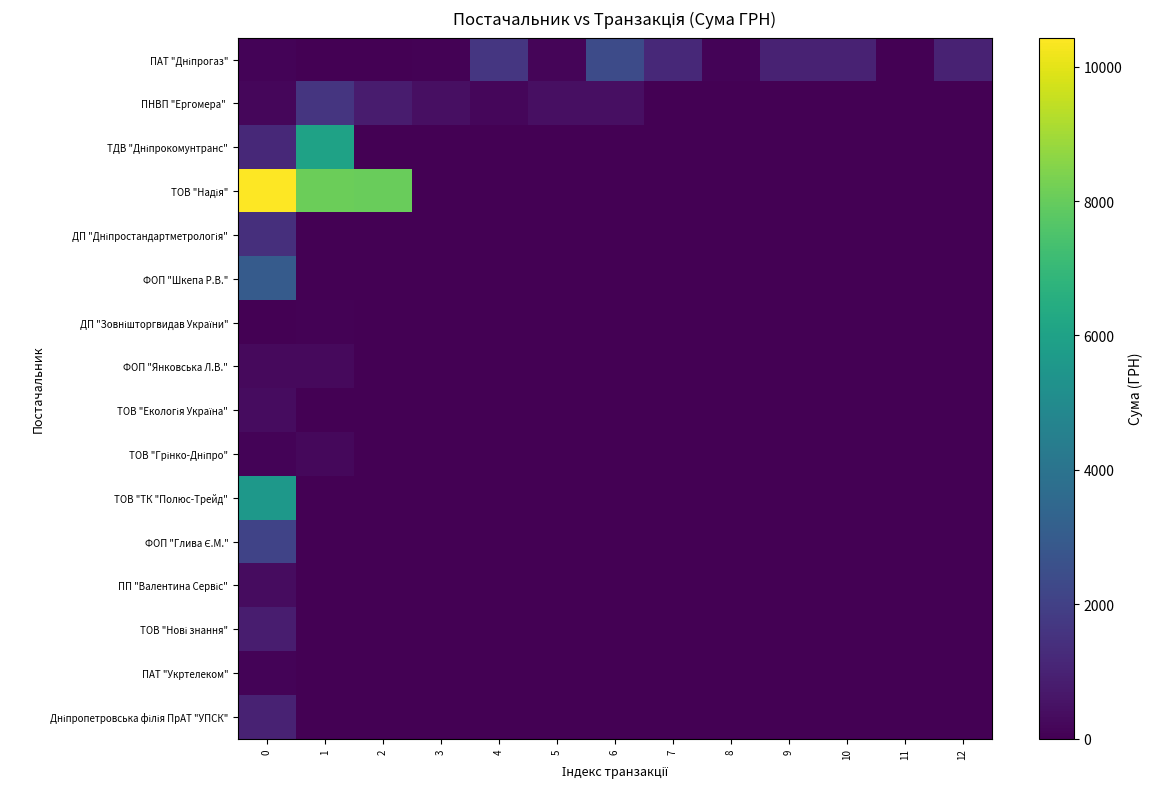

Rank the series at 2 from highest to lowest value.

ТОВ "Надія", ПНВП "Ергомера", ПАТ "Дніпрогаз", ТДВ "Дніпрокомунтранс", ДП "Дніпростандартметрологія", ФОП "Шкепа Р.В.", ДП "Зовнішторгвидав України", ФОП "Янковська Л.В.", ТОВ "Екологія Україна", ТОВ "Грінко-Дніпро", ТОВ "ТК "Полюс-Трейд", ФОП "Глива Є.М.", ПП "Валентина Сервіс", ТОВ "Нові знання", ПАТ "Укртелеком", Дніпропетровська філія ПрАТ "УПСК"